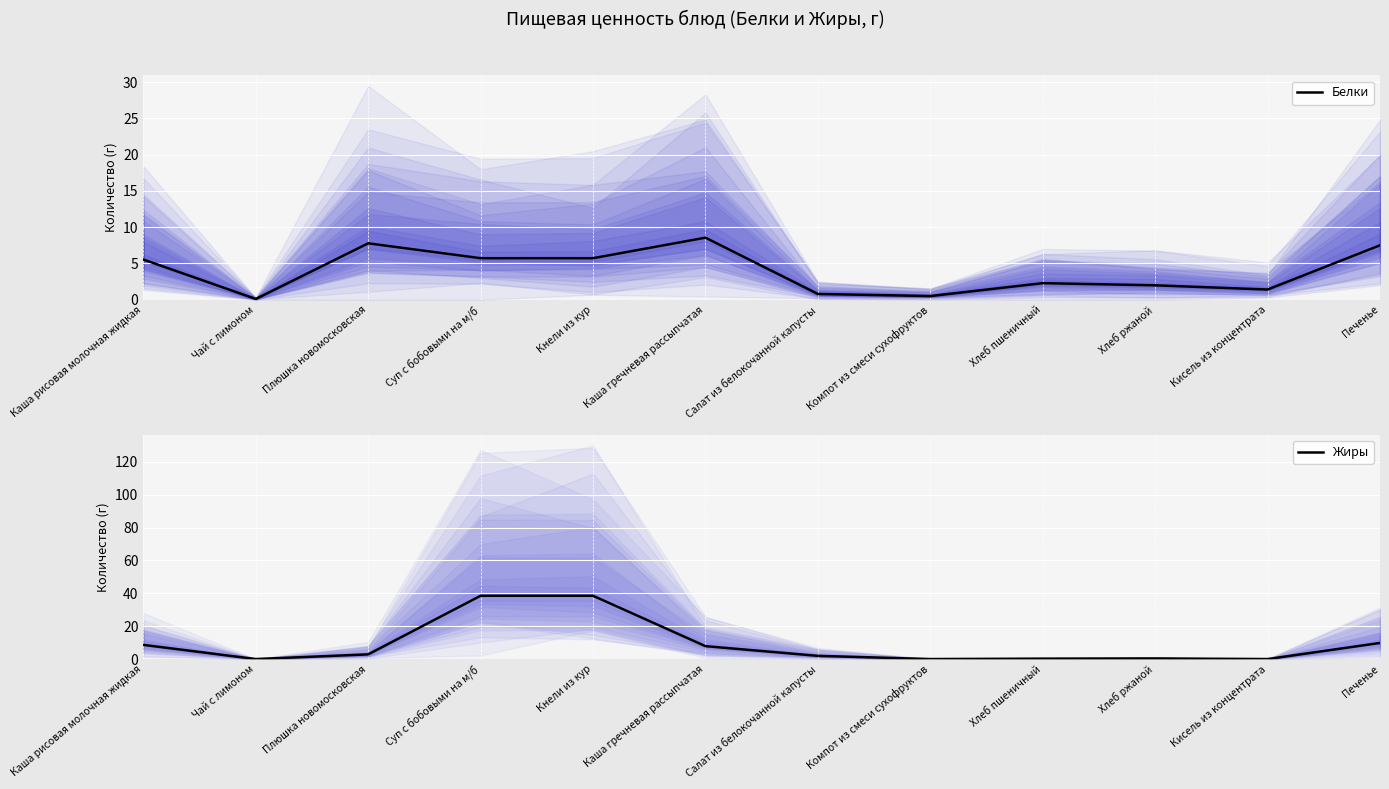

Where do Белки and Жиры first cross each other?

Каша рисовая молочная жидкая and Чай с лимоном